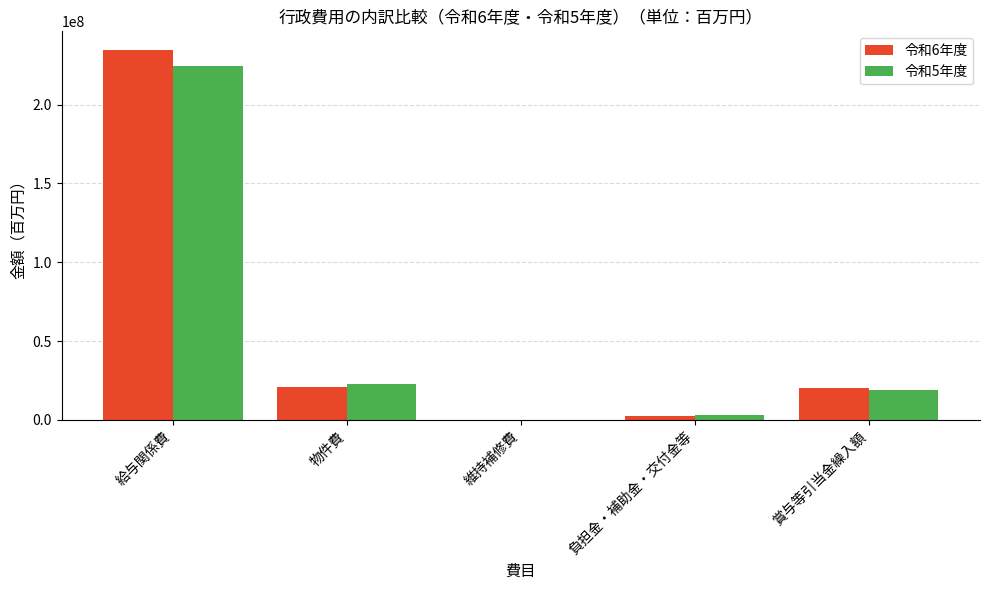

Reading left to right, transcribe all the data shown in this chart.

令和6年度: 給与関係費=234687284	物件費=21130017	維持補修費=25300	負担金・補助金・交付金等=2498000	賞与等引当金繰入額=20033345
令和5年度: 給与関係費=224213529	物件費=22571258	維持補修費=0	負担金・補助金・交付金等=3018000	賞与等引当金繰入額=19110535